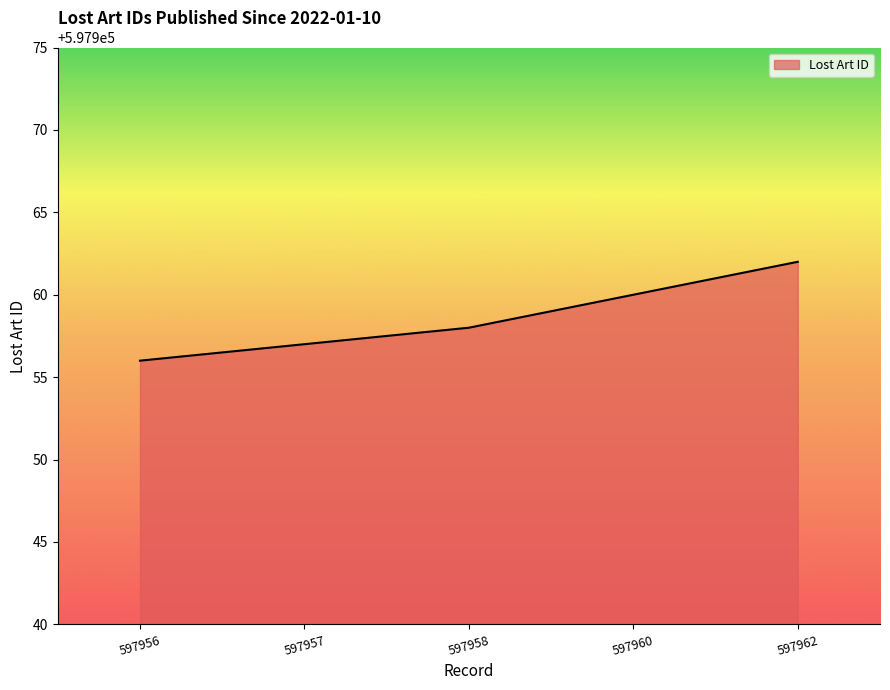

Reading left to right, list all the values displayed in this chart.

597956	597957	597958	597960	597962